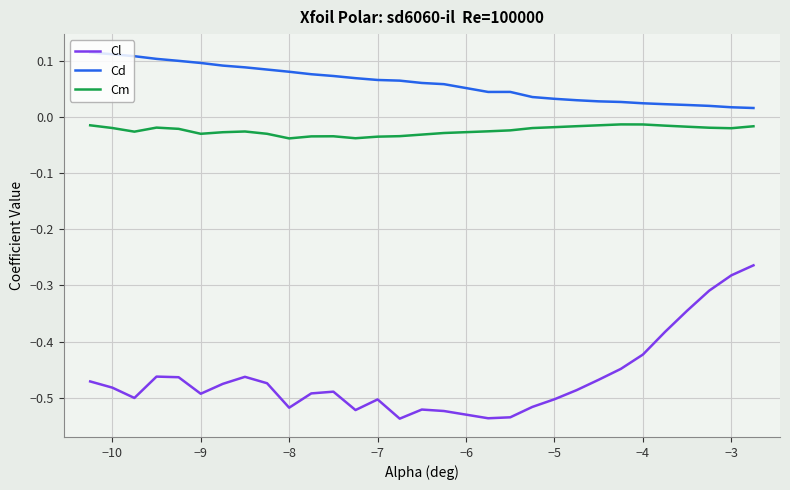

Which series has the largest range (max minus min)?

Cl